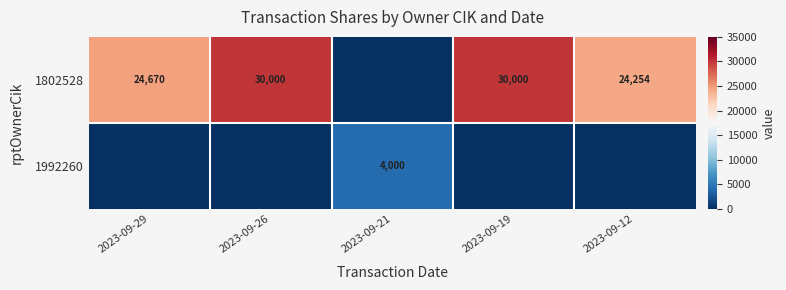

The 1992260 series shows 4000 at 2023-09-21. True or false?

True